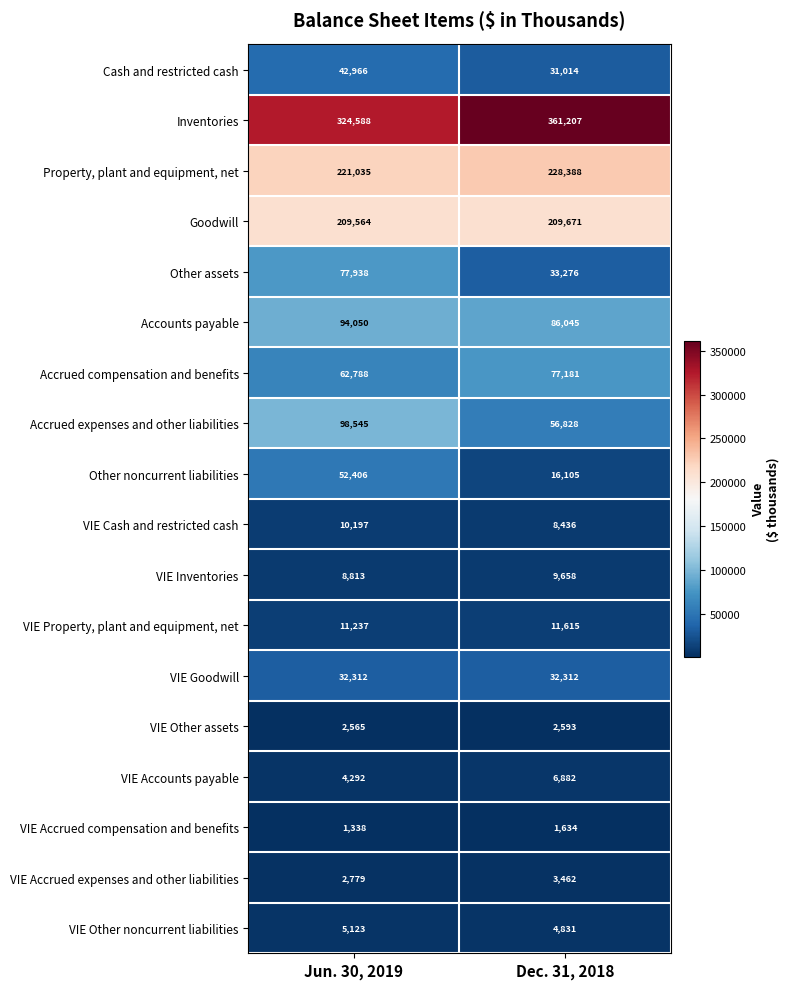

Is it true that Other assets equals 77938 at Jun. 30, 2019?

True